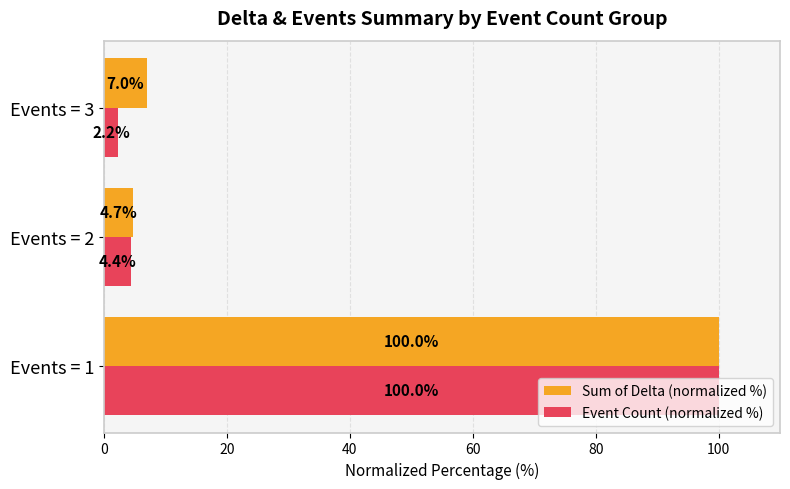

True or false: Sum of Delta (normalized %) has a value of 7.0 at Events = 3.

True